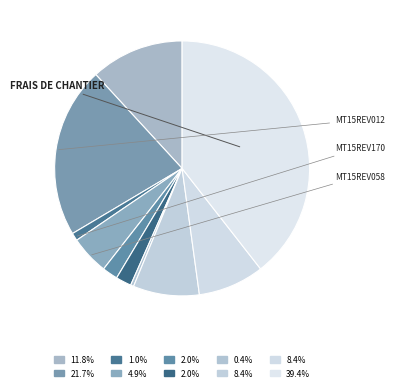

How many slices are in this pie chart?

10